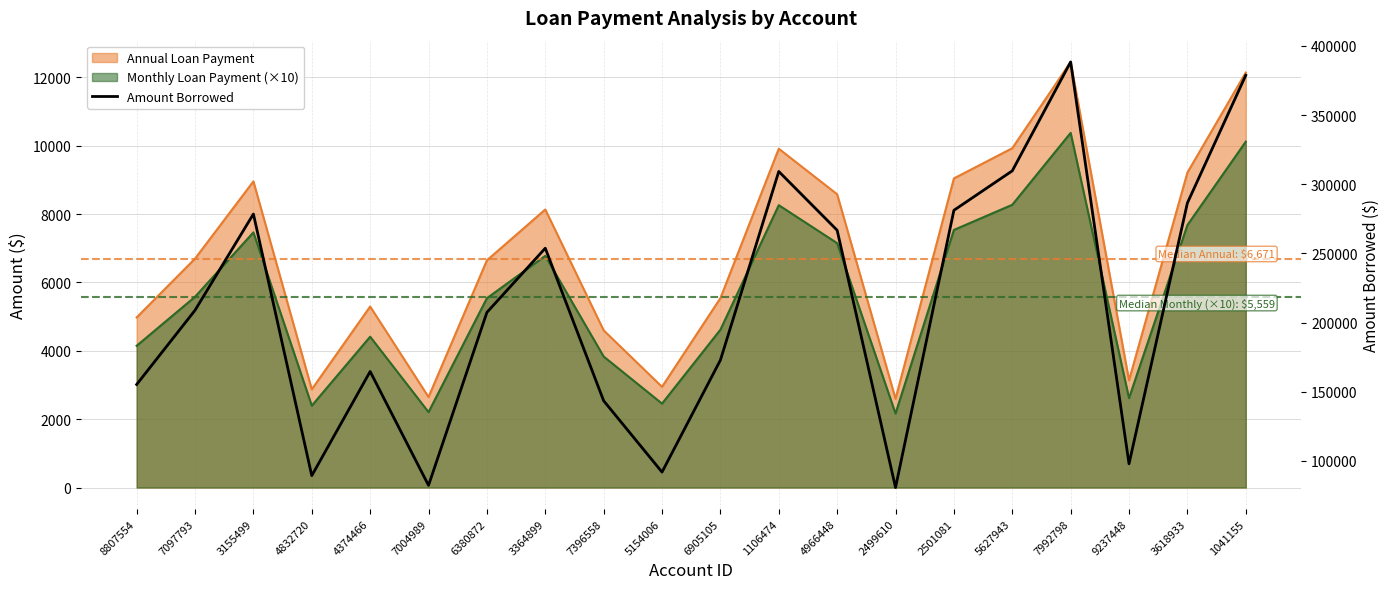

At which category does the chart reach its minimum across all series?

2499610